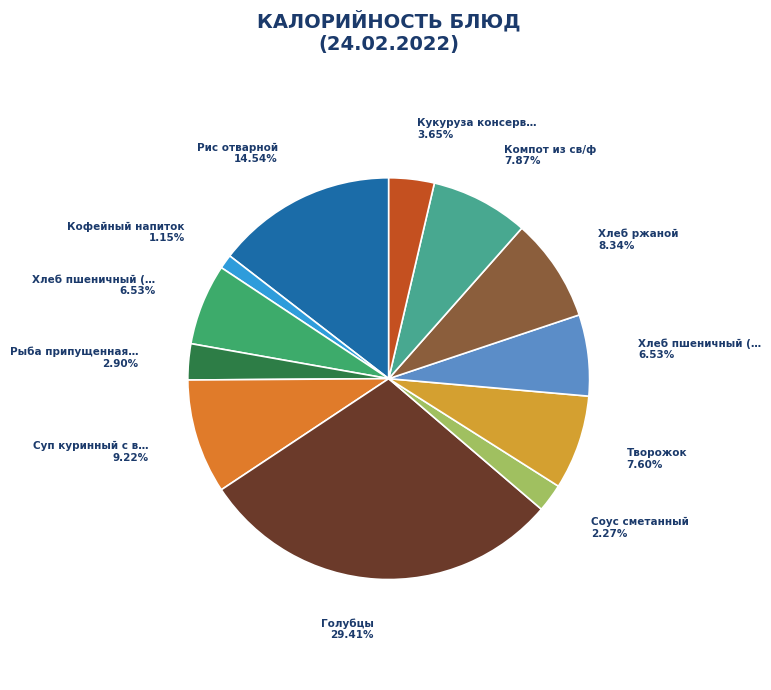

Which slice is the largest?

Голубцы